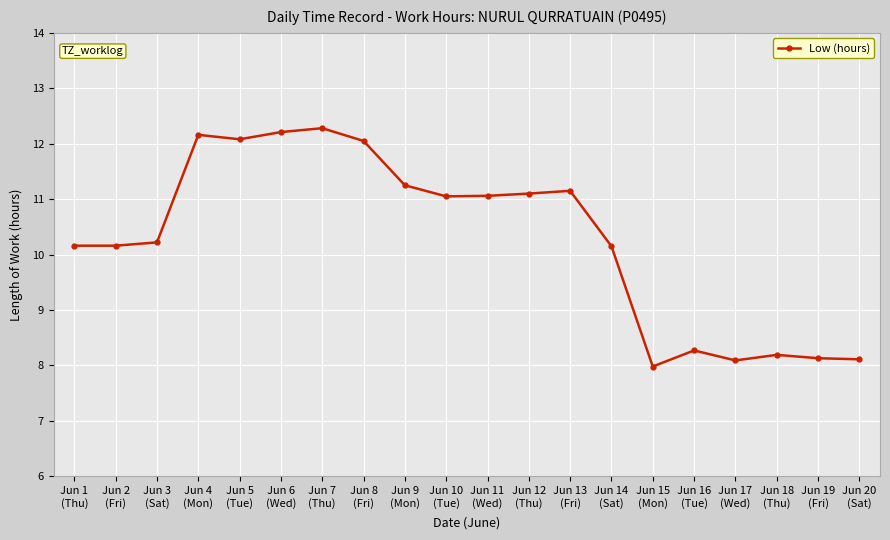

What is the difference between the second highest and second lowest values?

4.1